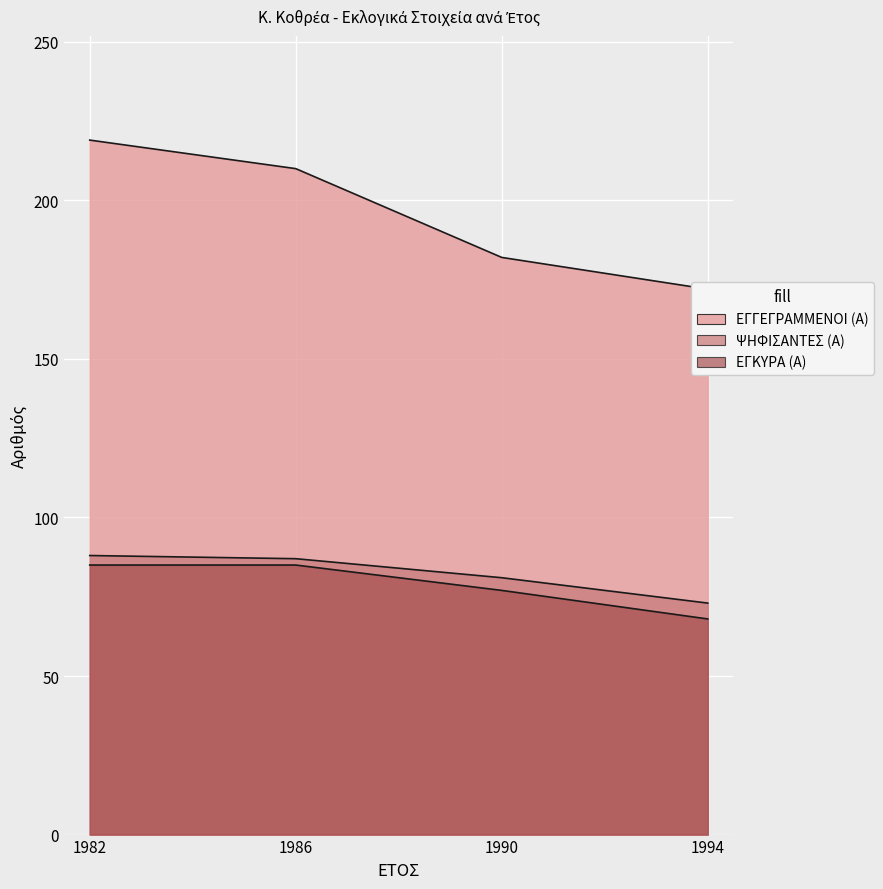

The ΨΗΦΙΣΑΝΤΕΣ (Α) series shows 19 at 1990. True or false?

False